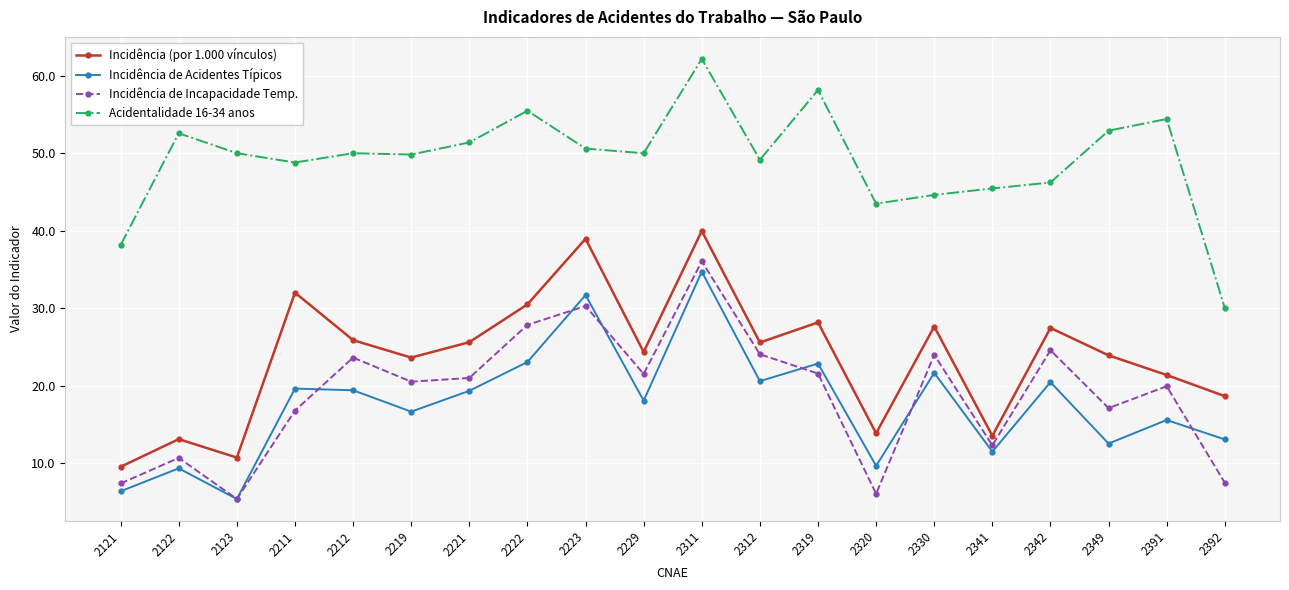

True or false: Incidência (por 1.000 vínculos) and Incidência de Acidentes Típicos intersect in this chart.

False